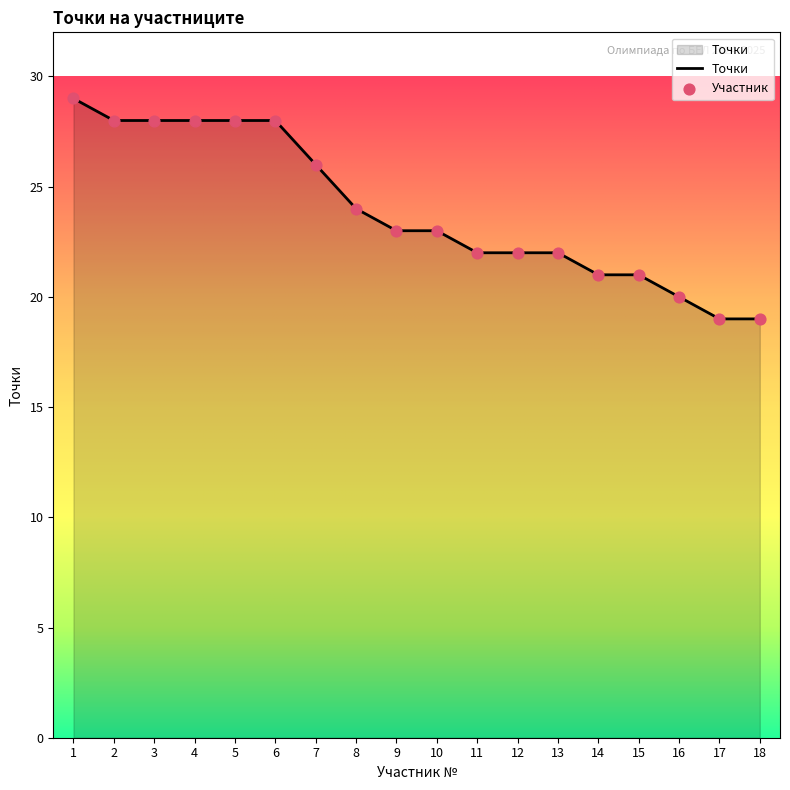

What is the ratio of the value at 9 to the value at 11?

1.0